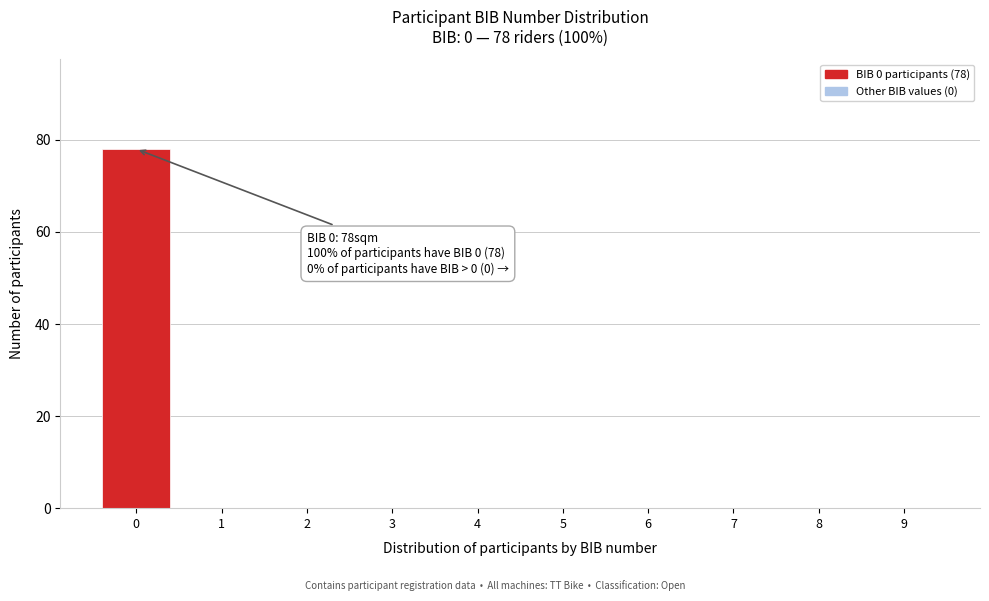

Reading left to right, transcribe all the data shown in this chart.

0=78	1=0	2=0	3=0	4=0	5=0	6=0	7=0	8=0	9=0